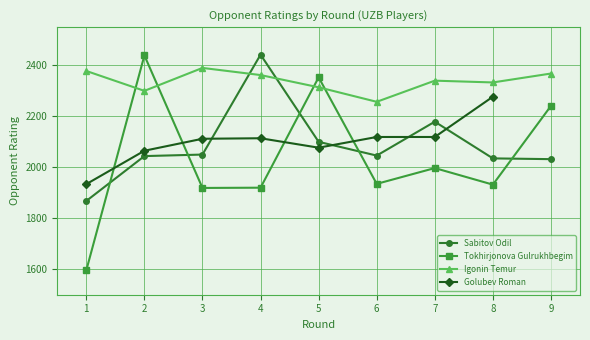

What is the approximate value of Igonin Temur at 5?

2314